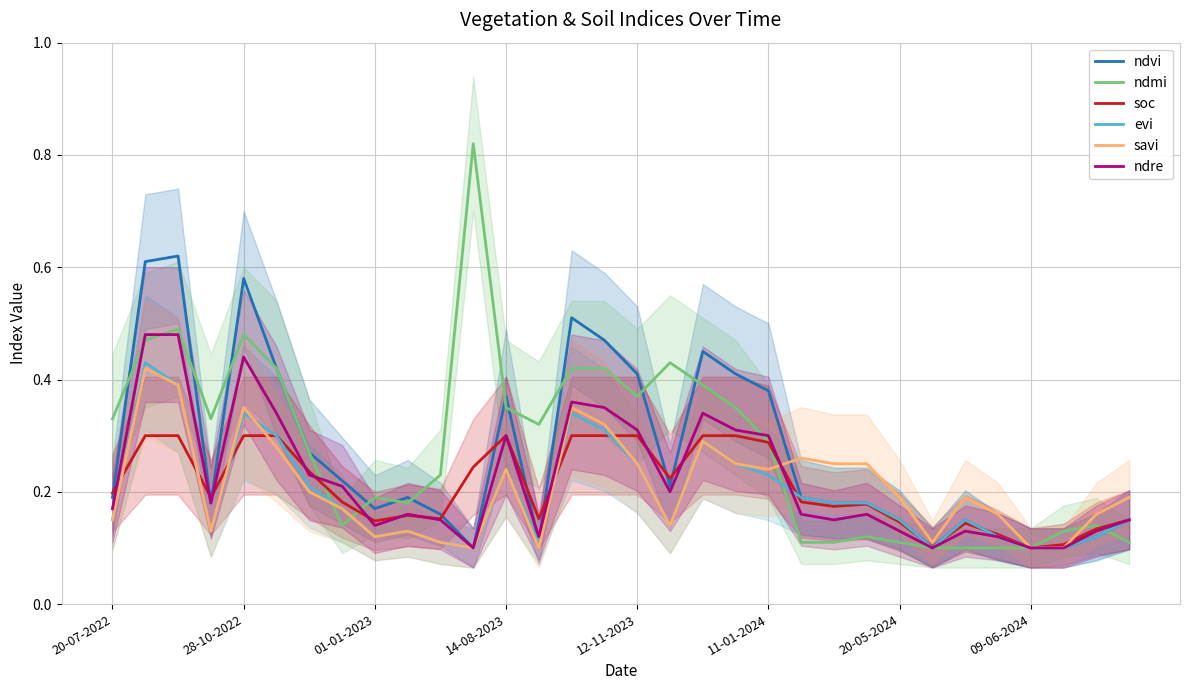

What is the smallest value displayed?

0.1